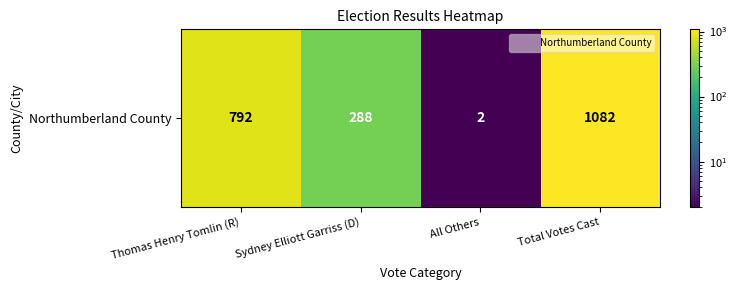

What is the ratio of the value at Sydney Elliott Garriss (D) to the value at Thomas Henry Tomlin (R)?

0.4